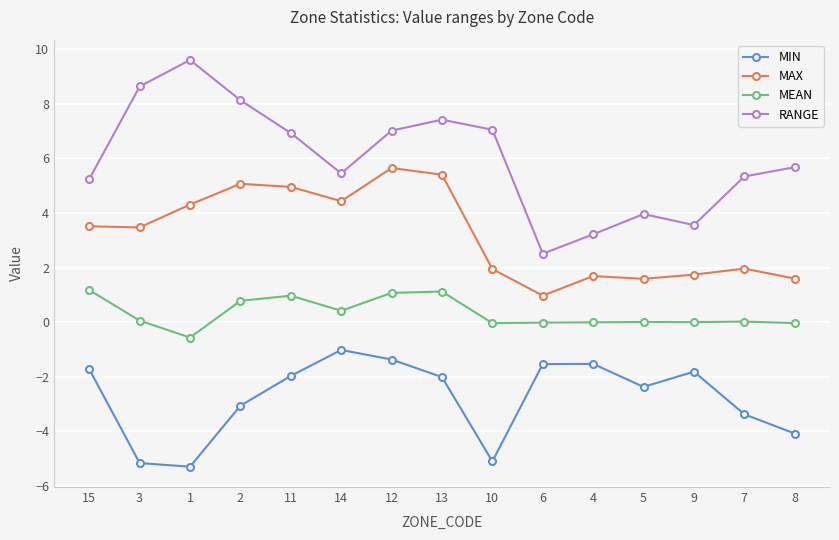

Rank the series by their average value, from highest to lowest.

RANGE, MAX, MEAN, MIN